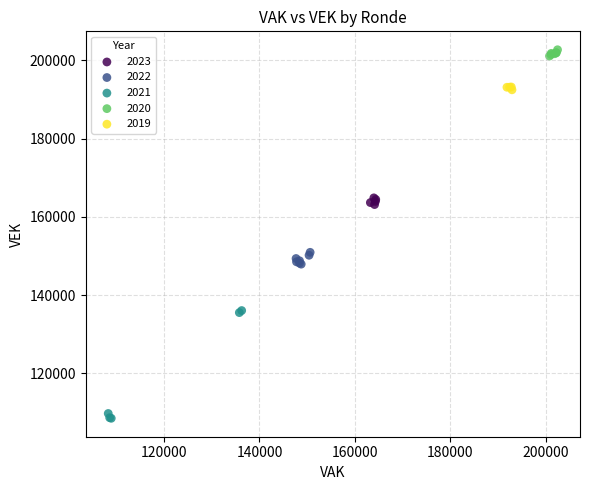

Which series reaches the minimum Y coordinate?

2021